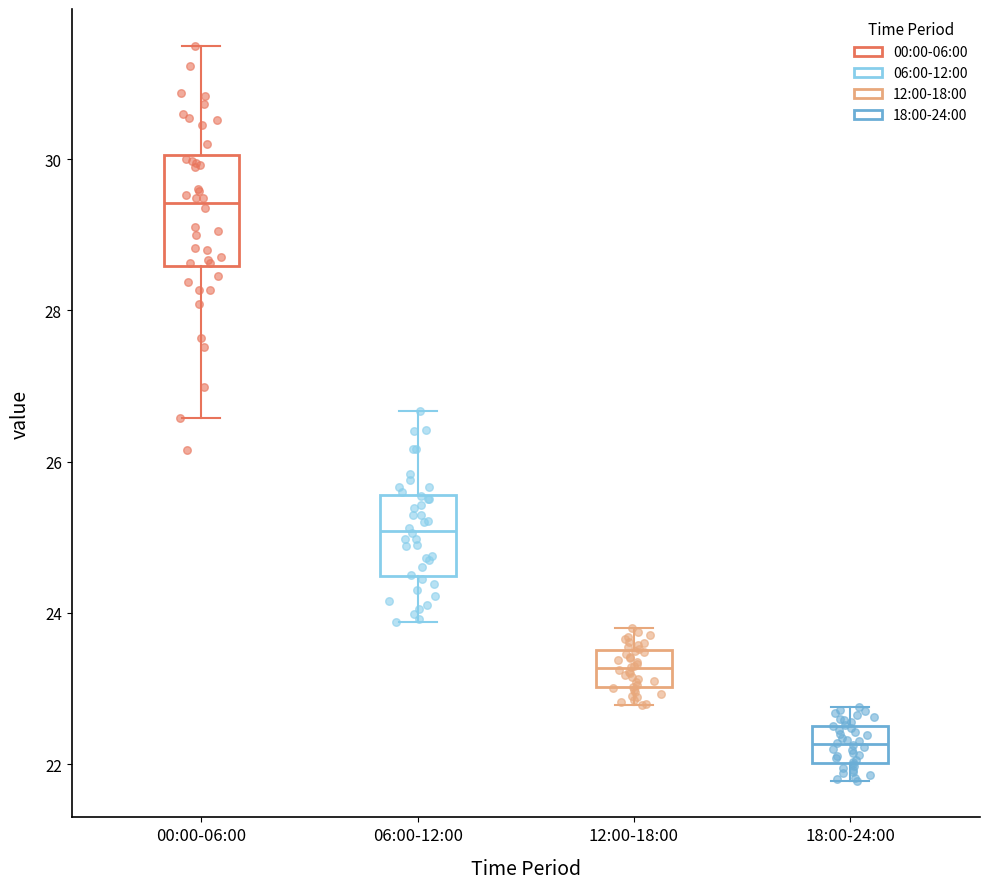

Which box's median line is the highest?

00:00-06:00